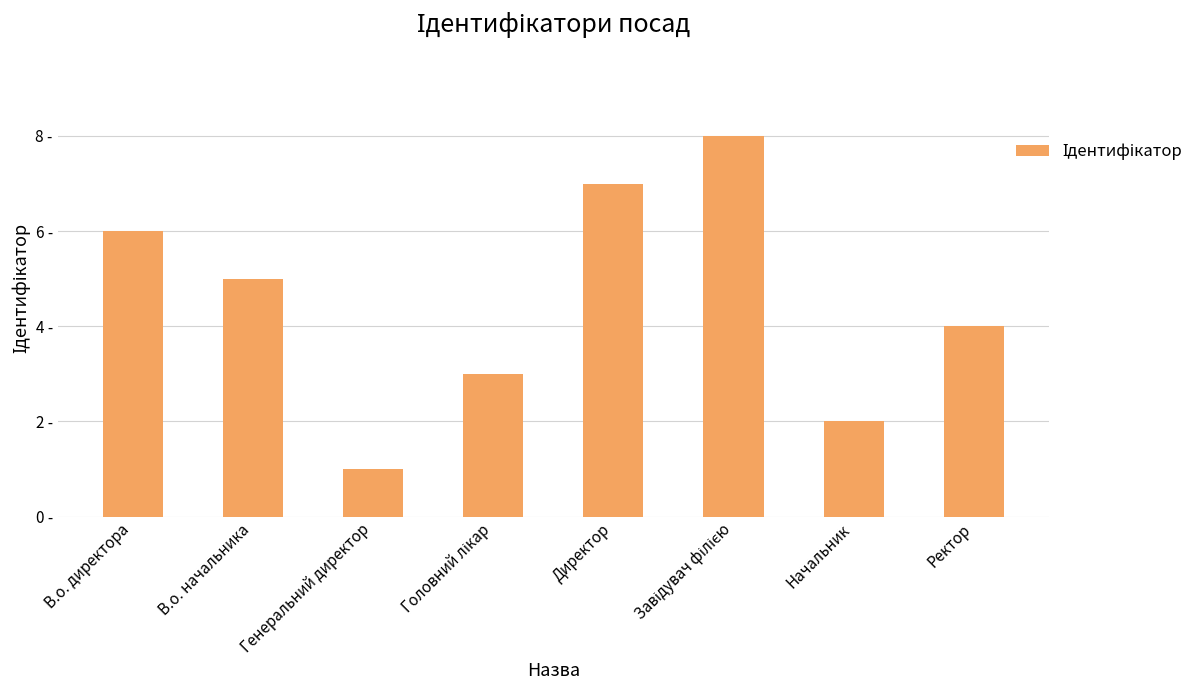

Does the chart contain any negative values?

No